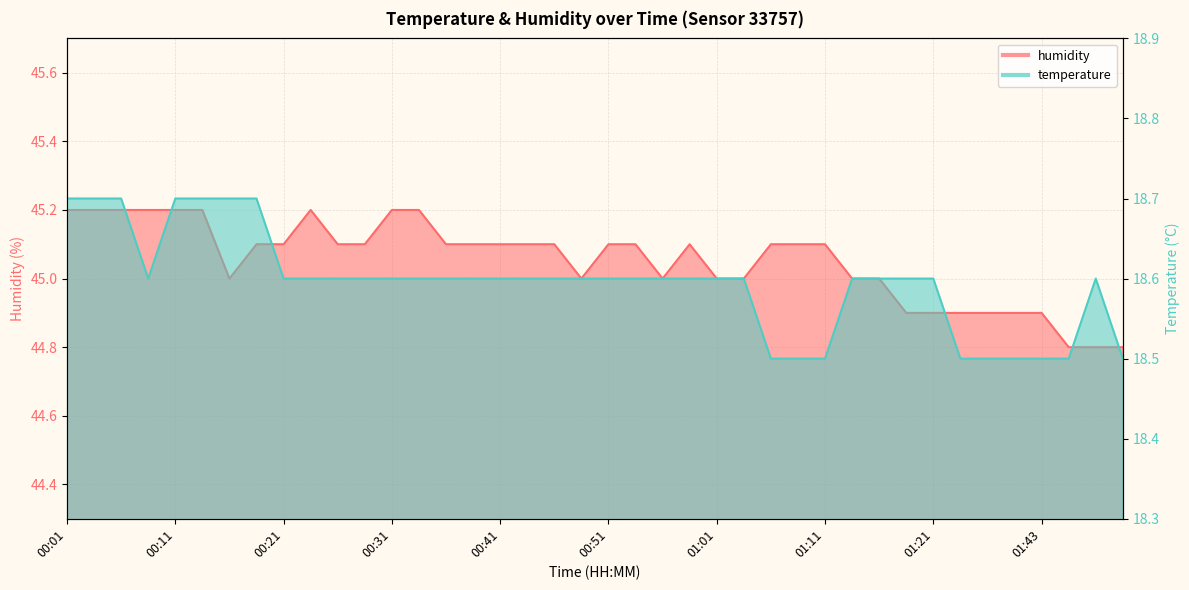

The humidity series shows 45.0 at 01:03. True or false?

True